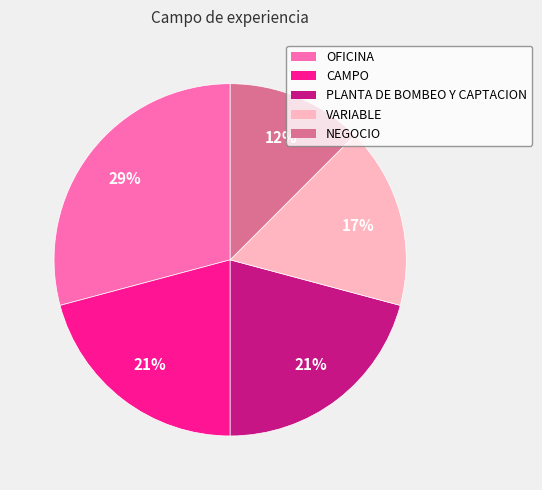

True or false: NEGOCIO accounts for 18% of the total.

False